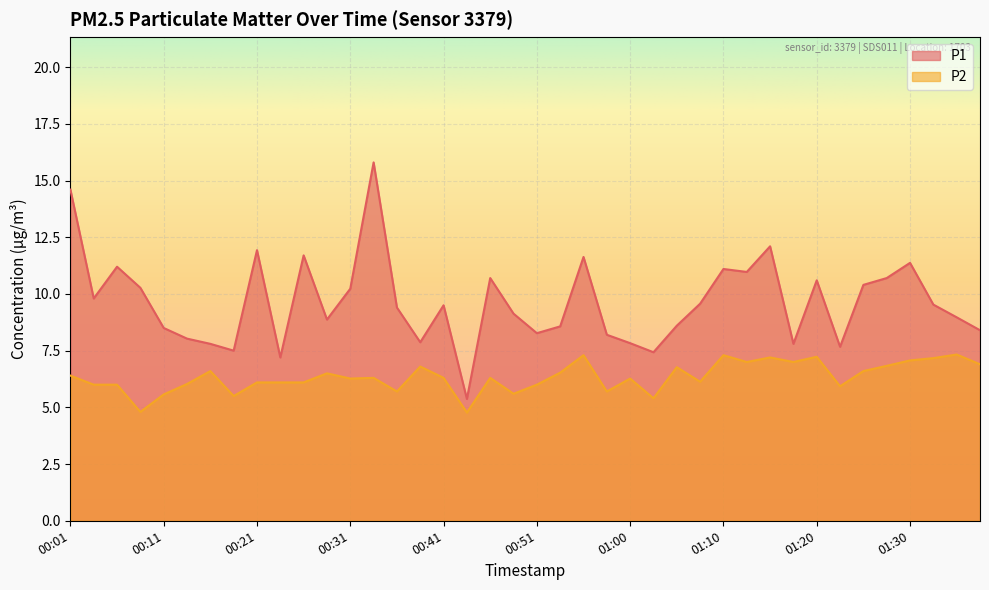

What is the label of the 24th point from the right?

00:41